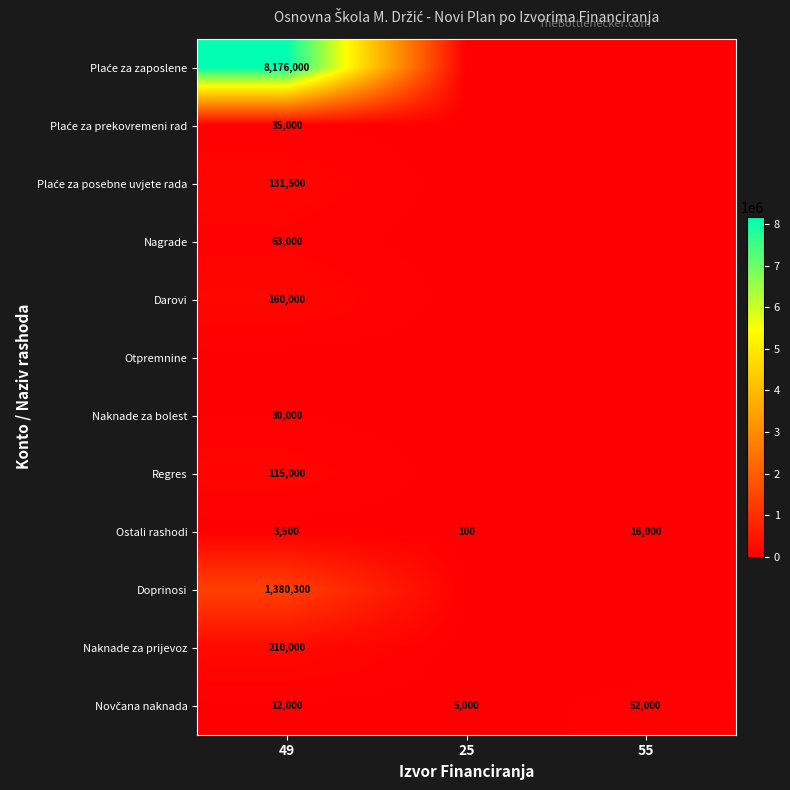

Where is Regres nearest to the value 57500?

49